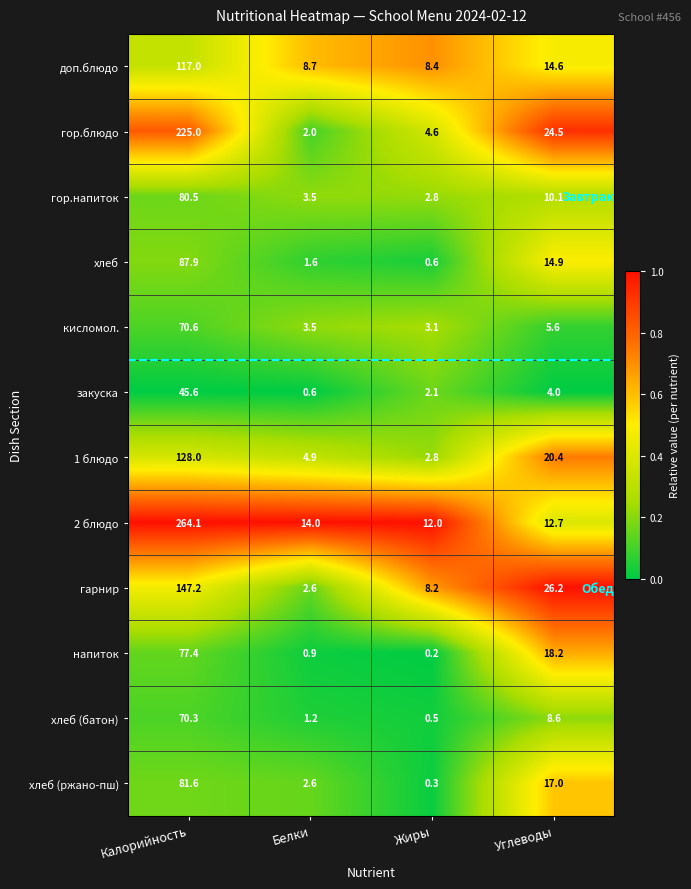

Which series has the largest total across all categories?

2 блюдо